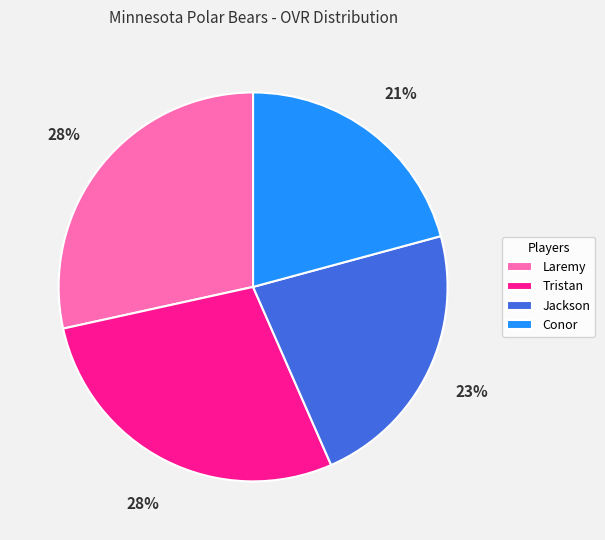

What percentage is the Jackson slice, to the nearest percent?

23%